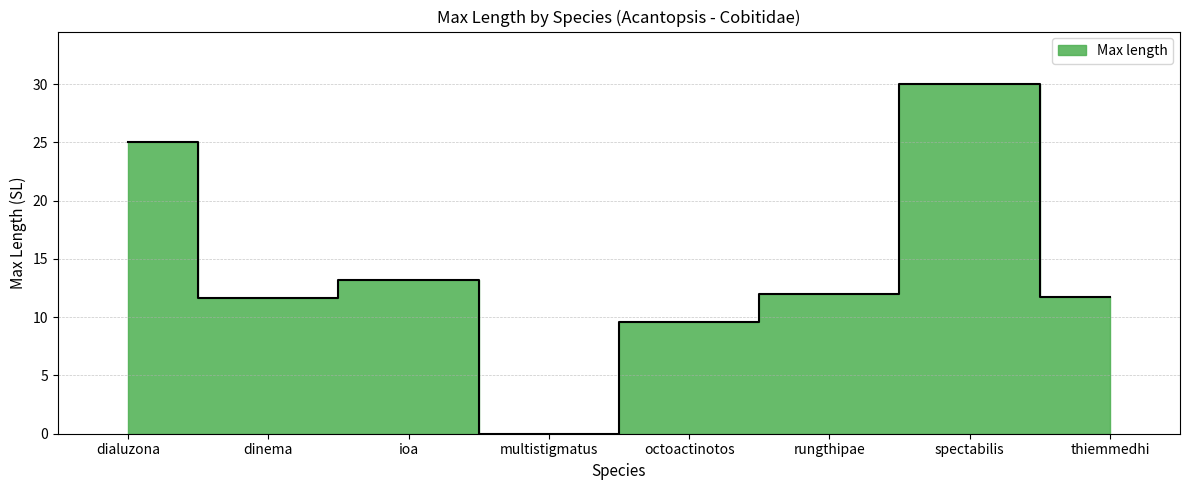

The value at dinema is 17.4. True or false?

False